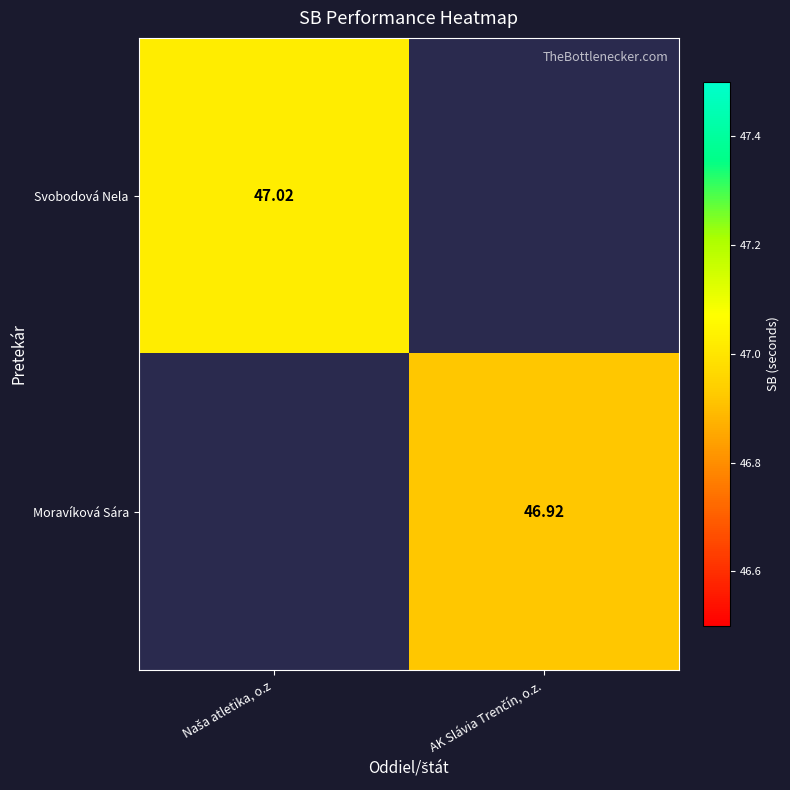

Is the value of Svobodová Nela at AK Slávia Trenčín, o.z. greater than the value of Moravíková Sára at Naša atletika, o.z?

No